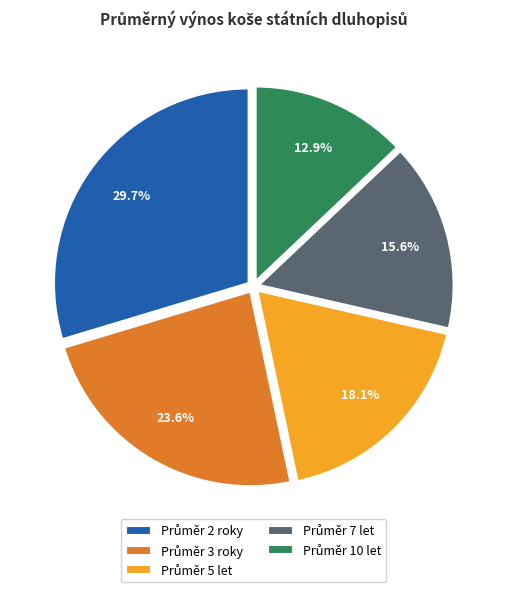

Is there a majority slice in this chart?

No